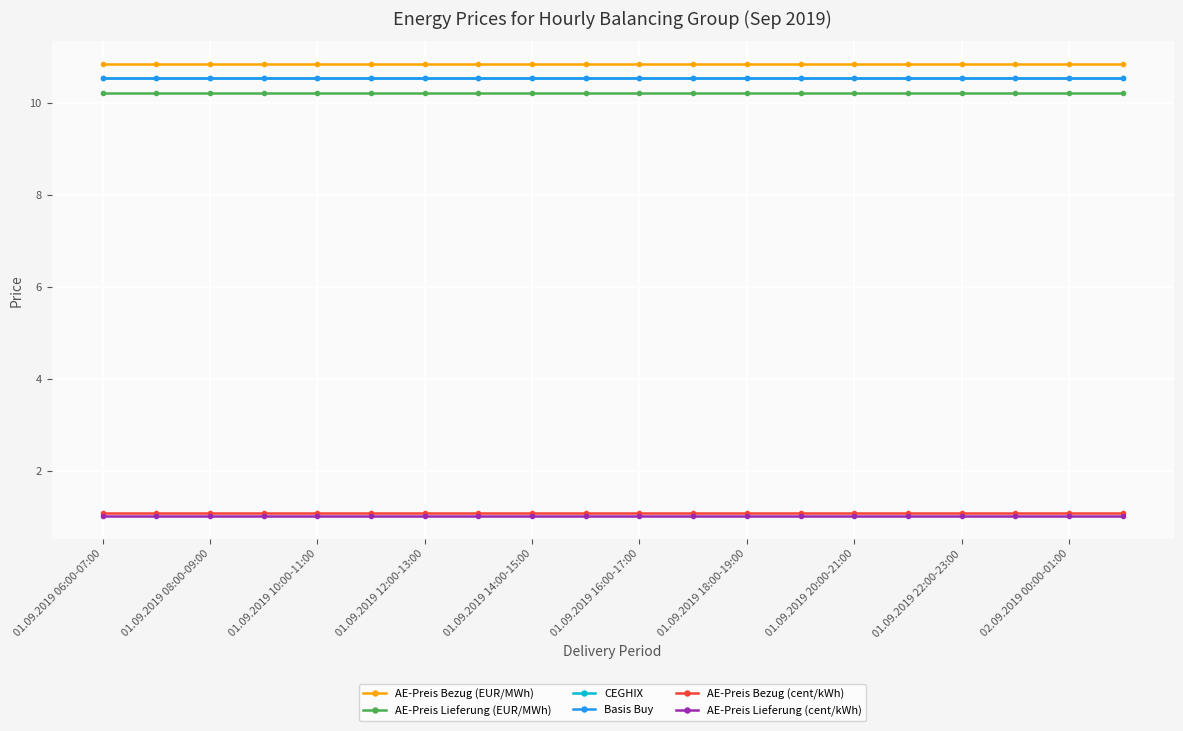

Reading left to right, what are all the values shown in this chart?

AE-Preis Bezug (EUR/MWh): 10.9	10.9	10.9	10.9	10.9	10.9	10.9	10.9	10.9	10.9	10.9	10.9	10.9	10.9	10.9	10.9	10.9	10.9	10.9	10.9
AE-Preis Lieferung (EUR/MWh): 10.2	10.2	10.2	10.2	10.2	10.2	10.2	10.2	10.2	10.2	10.2	10.2	10.2	10.2	10.2	10.2	10.2	10.2	10.2	10.2
CEGHIX: 10.5	10.5	10.5	10.5	10.5	10.5	10.5	10.5	10.5	10.5	10.5	10.5	10.5	10.5	10.5	10.5	10.5	10.5	10.5	10.5
Basis Buy: 10.5	10.5	10.5	10.5	10.5	10.5	10.5	10.5	10.5	10.5	10.5	10.5	10.5	10.5	10.5	10.5	10.5	10.5	10.5	10.5
AE-Preis Bezug (cent/kWh): 1.1	1.1	1.1	1.1	1.1	1.1	1.1	1.1	1.1	1.1	1.1	1.1	1.1	1.1	1.1	1.1	1.1	1.1	1.1	1.1
AE-Preis Lieferung (cent/kWh): 1.0	1.0	1.0	1.0	1.0	1.0	1.0	1.0	1.0	1.0	1.0	1.0	1.0	1.0	1.0	1.0	1.0	1.0	1.0	1.0